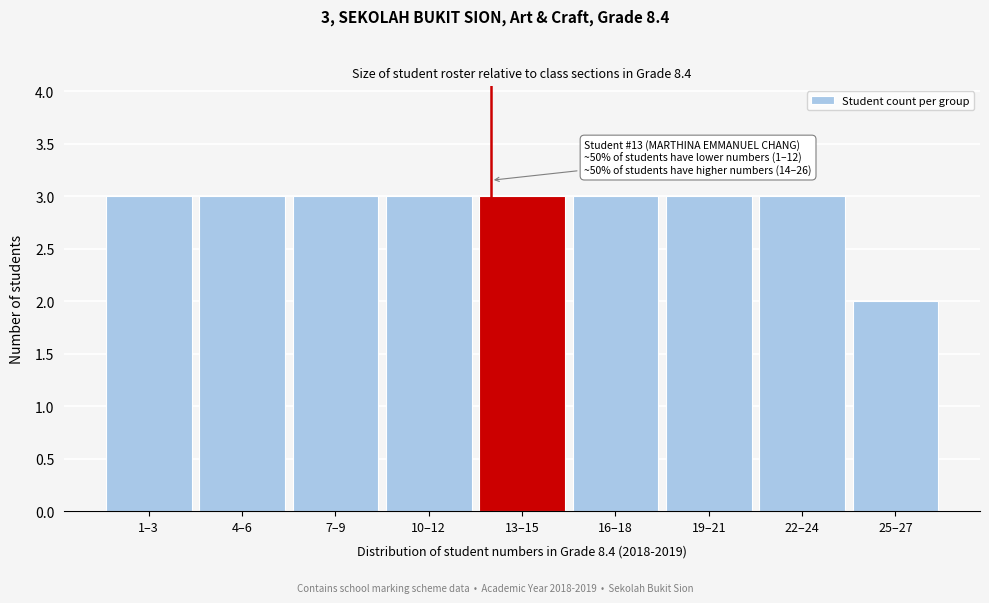

Reading right to left, what are all the values shown in this chart?

2	3	3	3	3	3	3	3	3